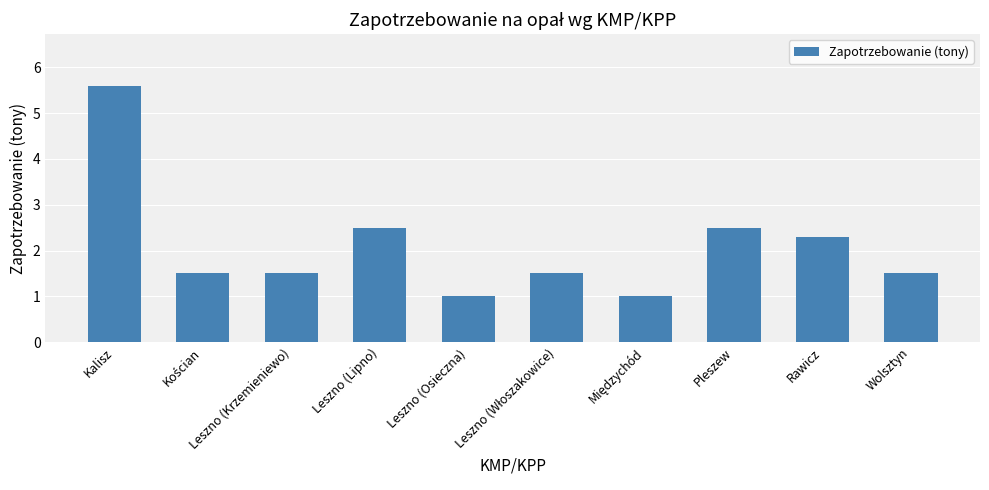

Reading right to left, extract all data points from this chart.

1.5	2.3	2.5	1.0	1.5	1.0	2.5	1.5	1.5	5.6